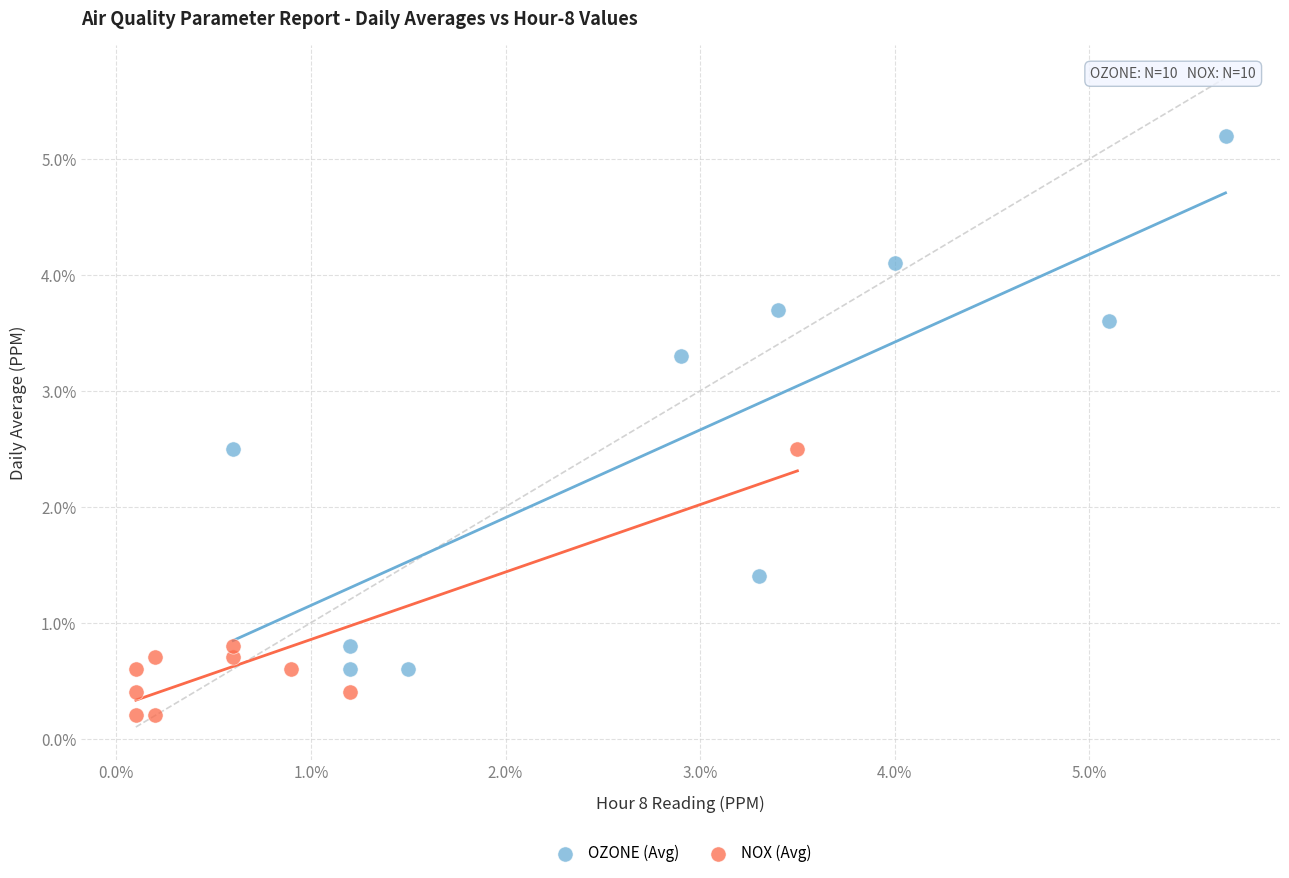

Which series has the widest spread of Y values?

OZONE (Avg)